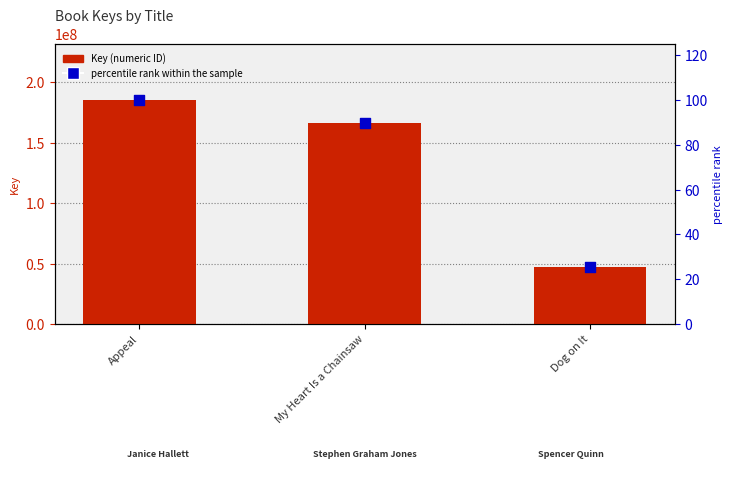

Which series has the largest total across all categories?

Key (numeric ID)